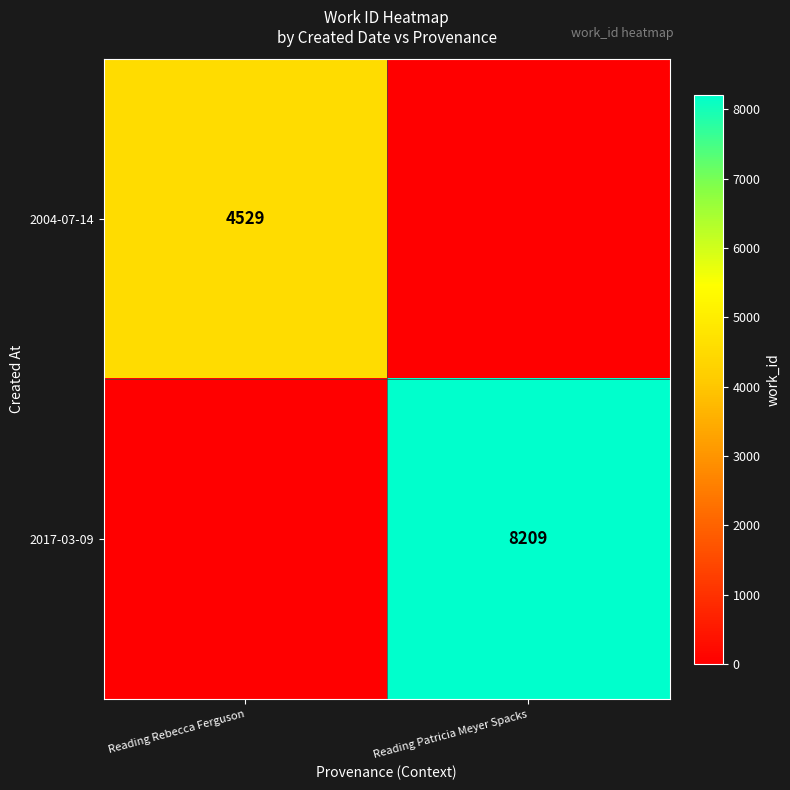

Is the value of 2017-03-09 at Reading Patricia Meyer Spacks greater than the value of 2004-07-14 at Reading Rebecca Ferguson?

Yes